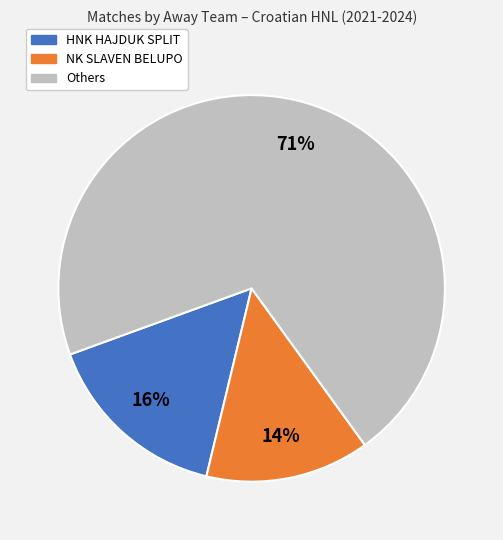

Is there any slice that represents more than half of the pie?

Yes